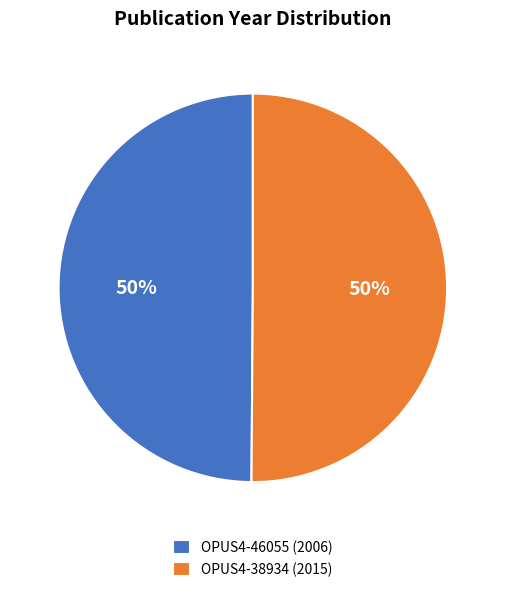

Do OPUS4-38934 (2015) and OPUS4-46055 (2006) together represent more than half of the pie?

Yes